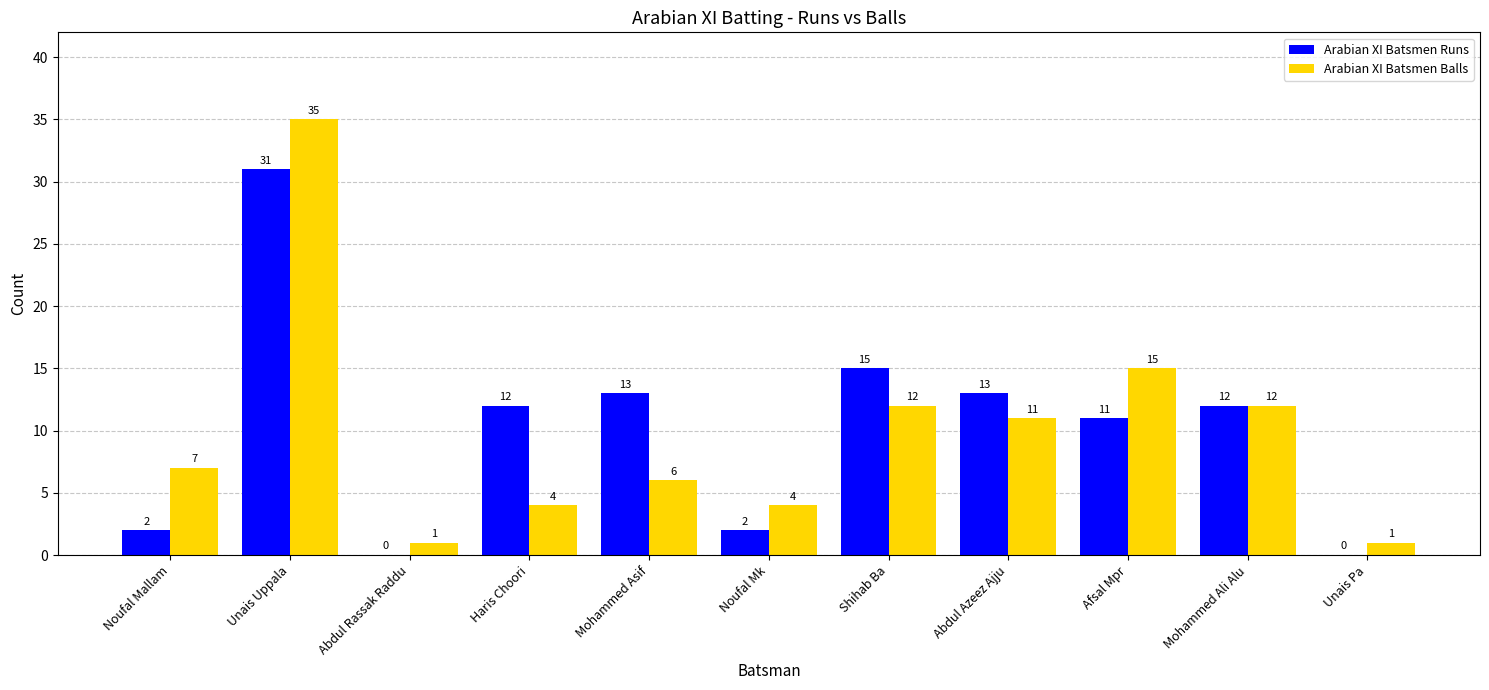

At which label is Arabian XI Batsmen Runs closest to 15?

Shihab Ba